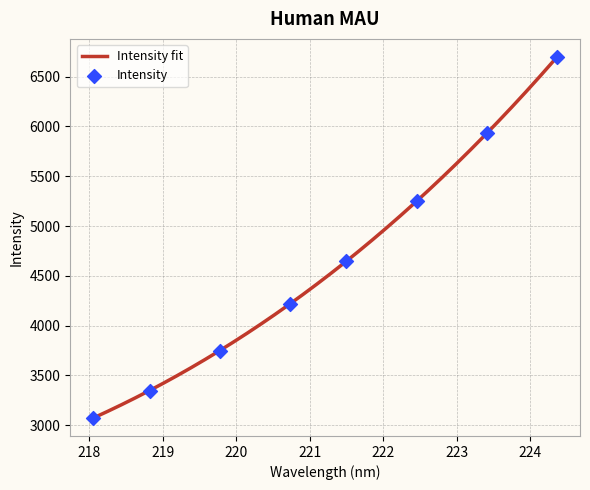

Which has a higher value, 219.589 or 223.9802?

223.9802